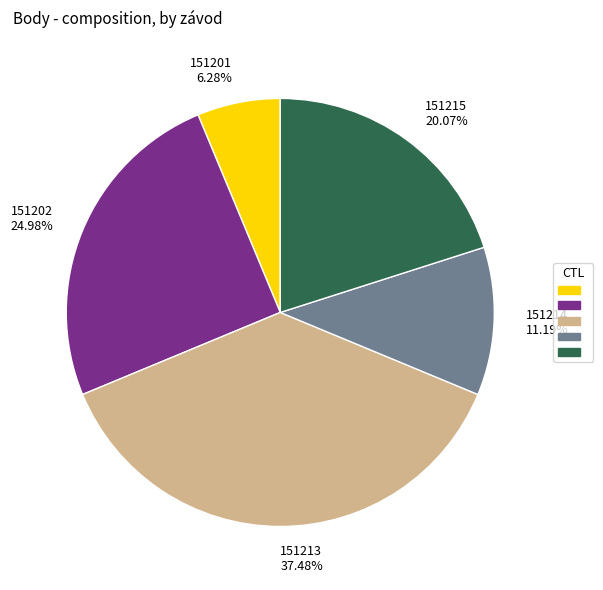

Which slice is the largest?

151213